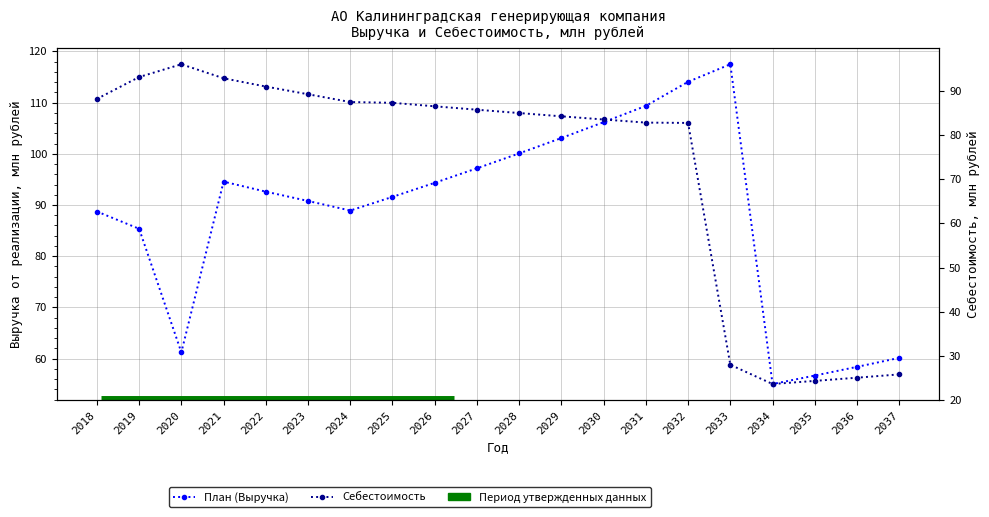

What is the sum of the План (Выручка) values at 2031 and 2030?

215.5